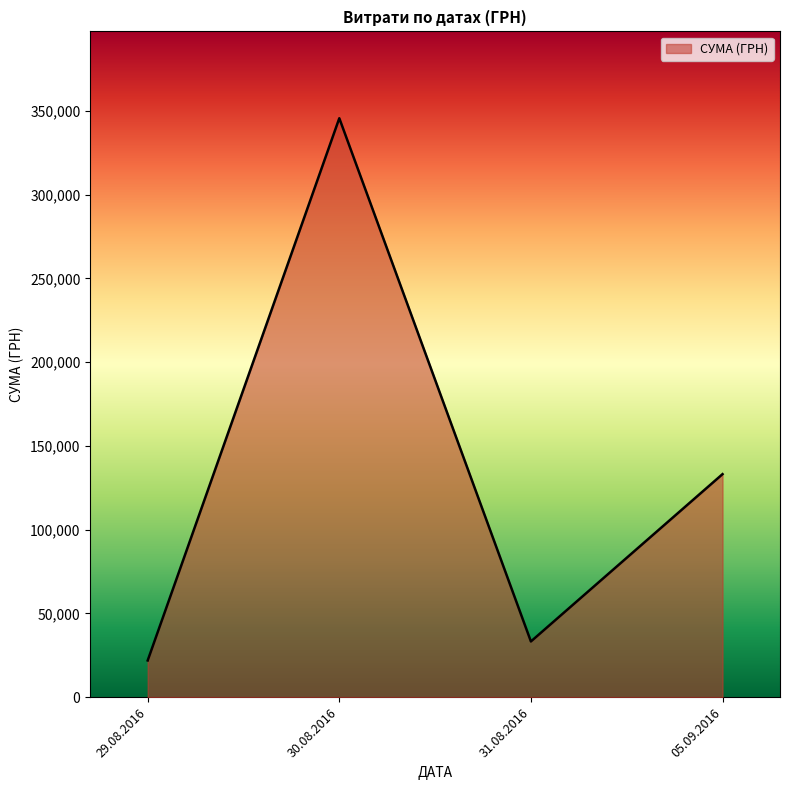

List the labels in order of value, smallest first.

29.08.2016, 31.08.2016, 05.09.2016, 30.08.2016